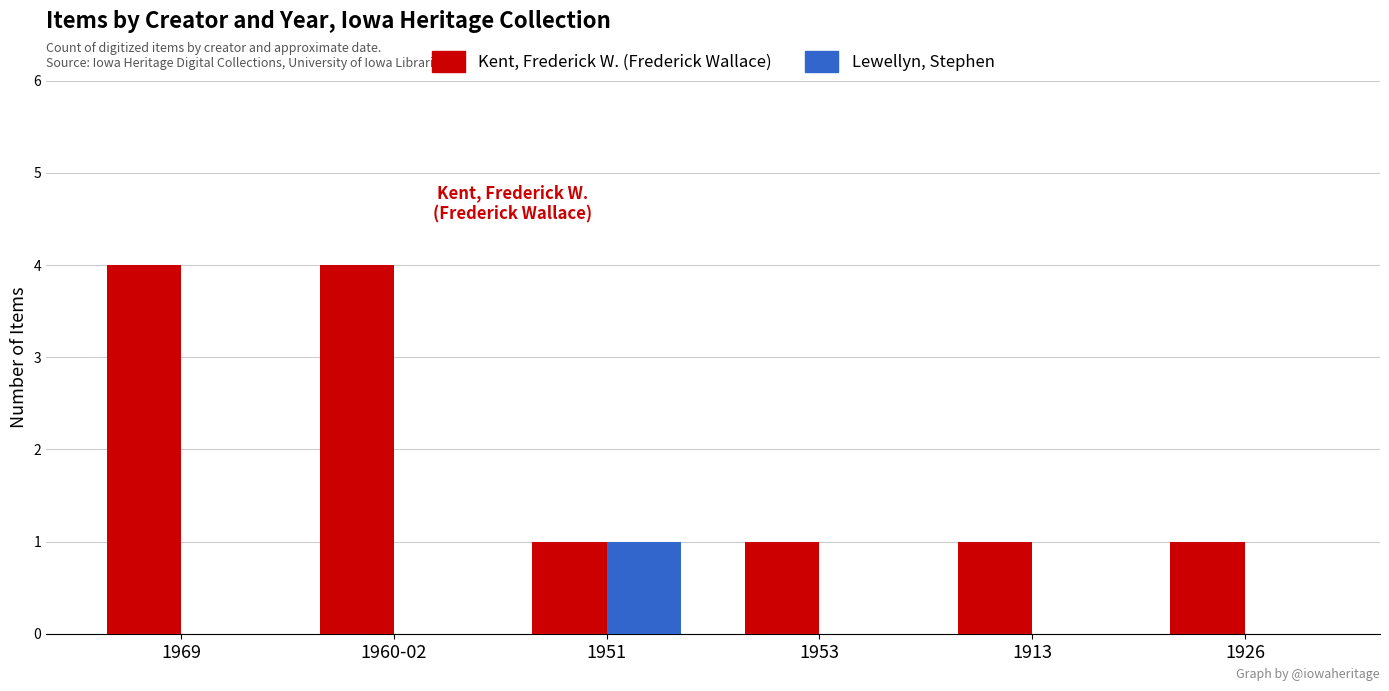

How many distinct data groups are displayed?

2